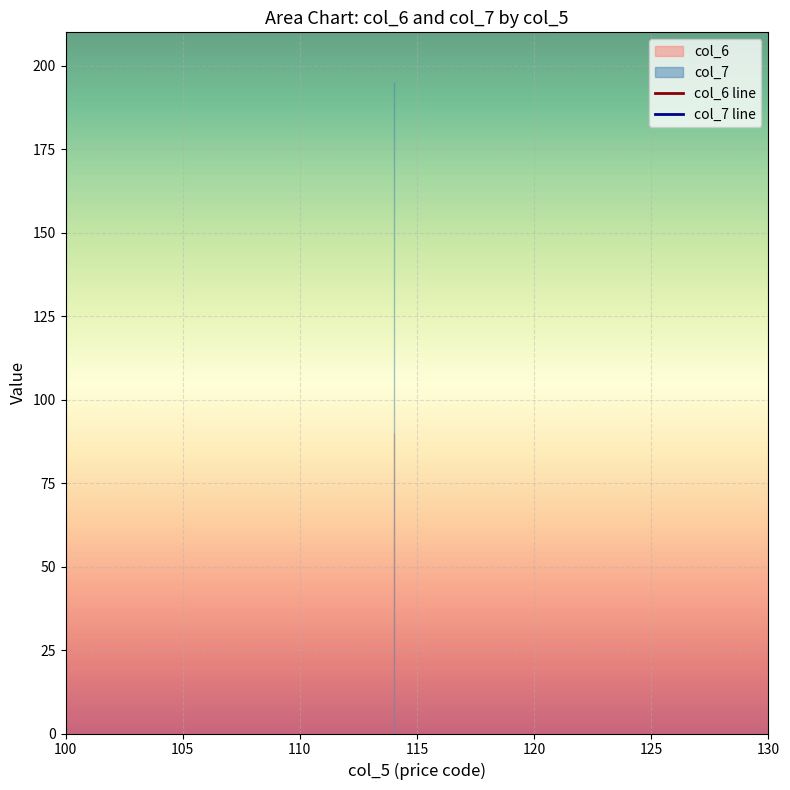

What is the value of the col_6 line point at the 2nd from the left?

90